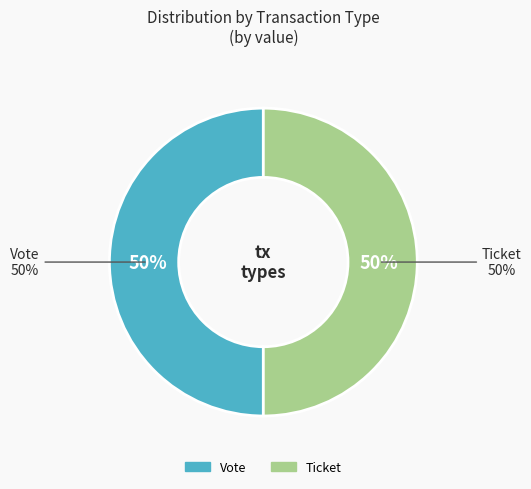

Which slice is the largest?

Vote